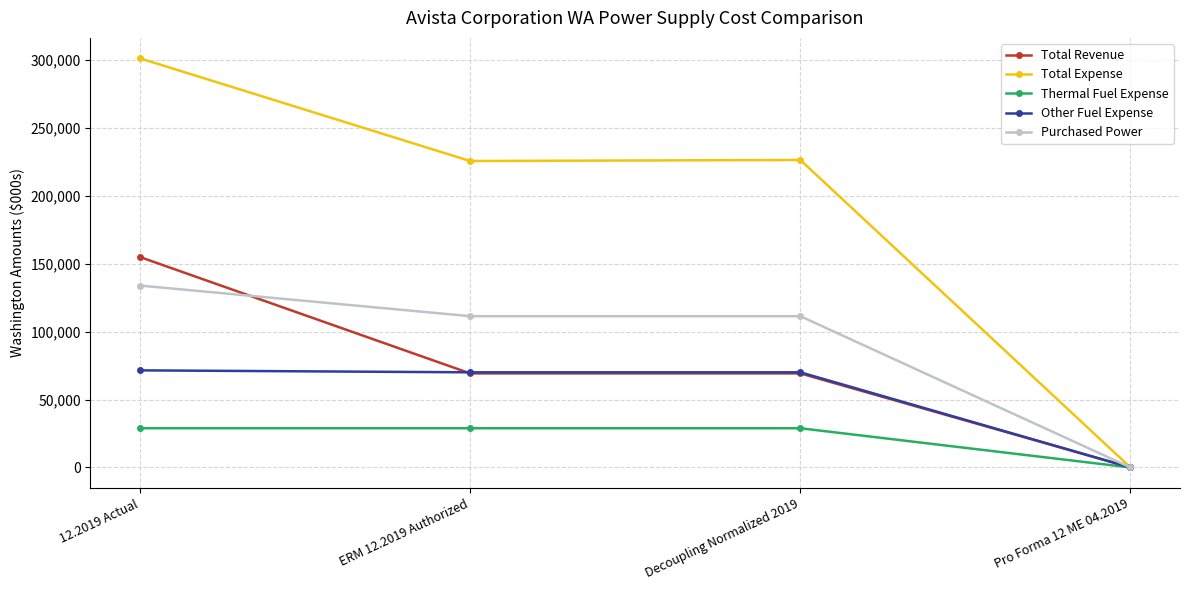

What is the greatest value displayed?

301254.0